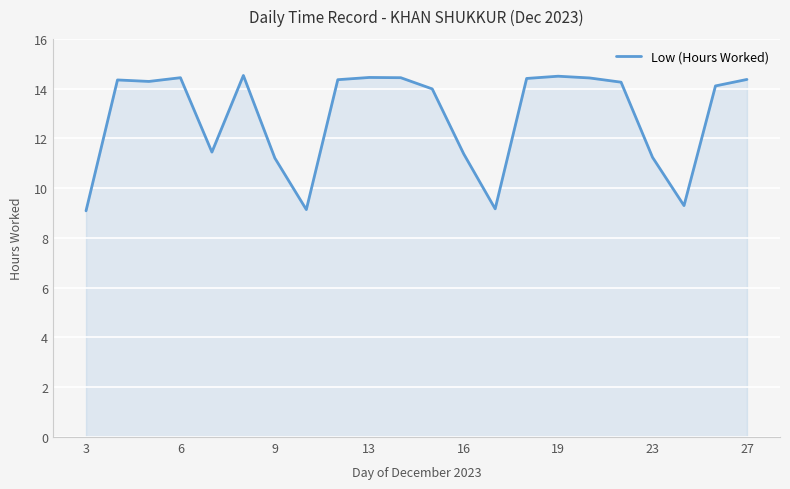

What is the average value?

12.9